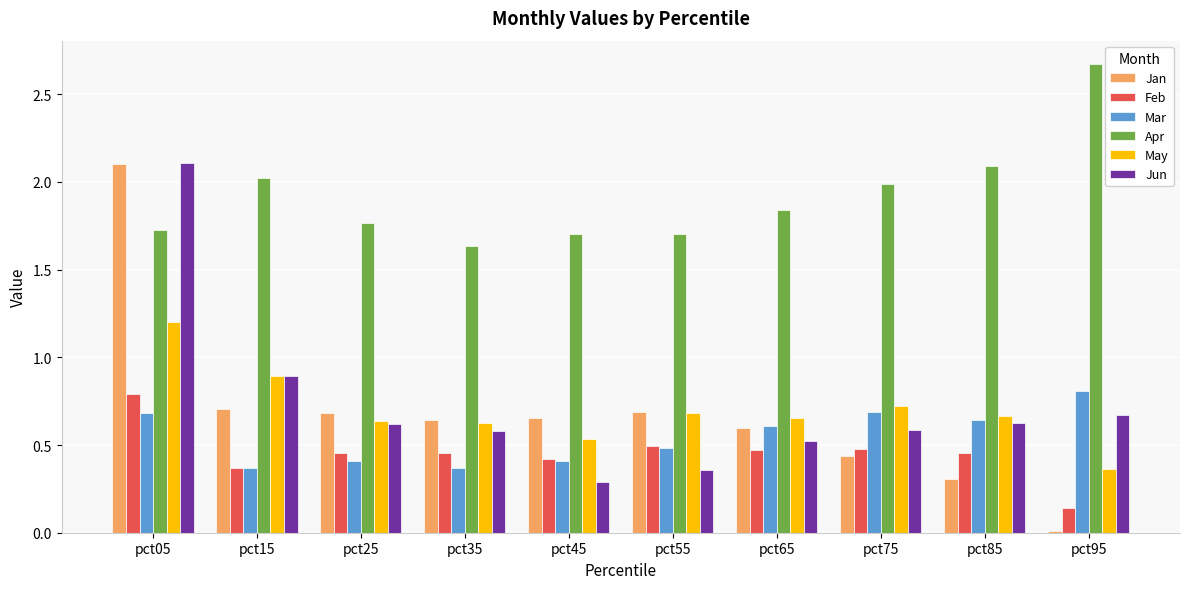

Are the bars grouped side by side (vs. stacked)?

Yes